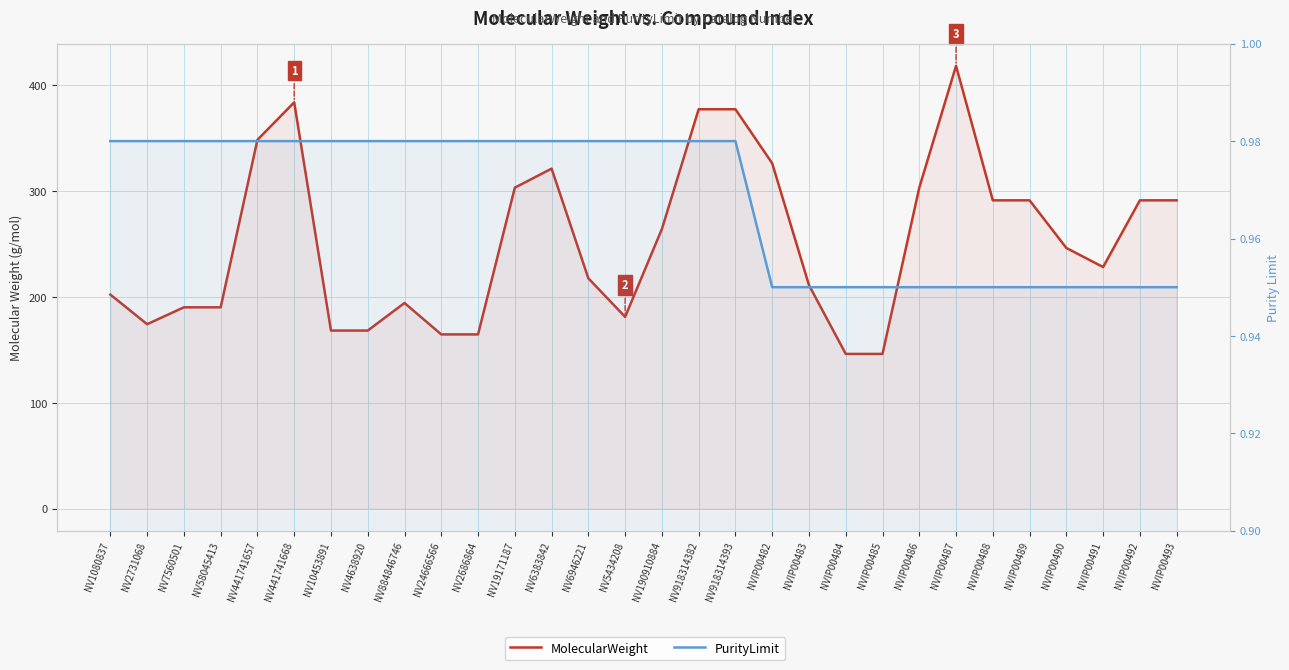

Where is the first local maximum for MolecularWeight?

NV441741668